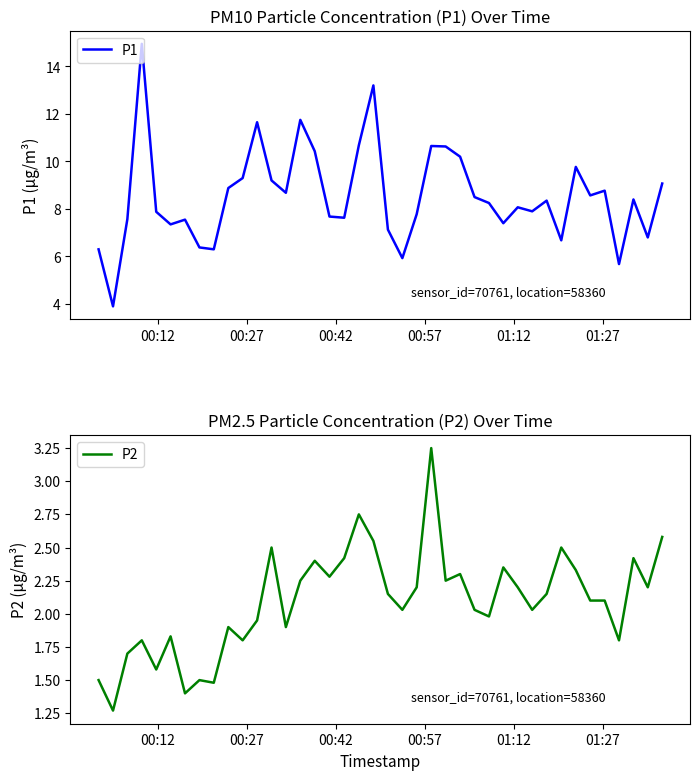

What is the maximum value for P1?

14.9